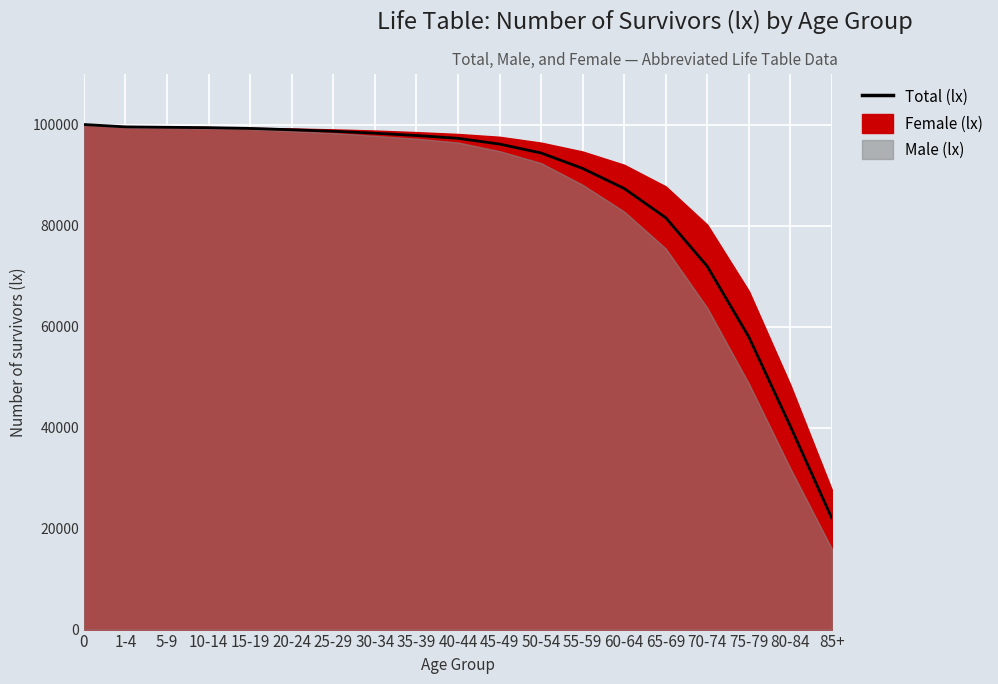

True or false: the data shows 167204.3 at 25-29.

False